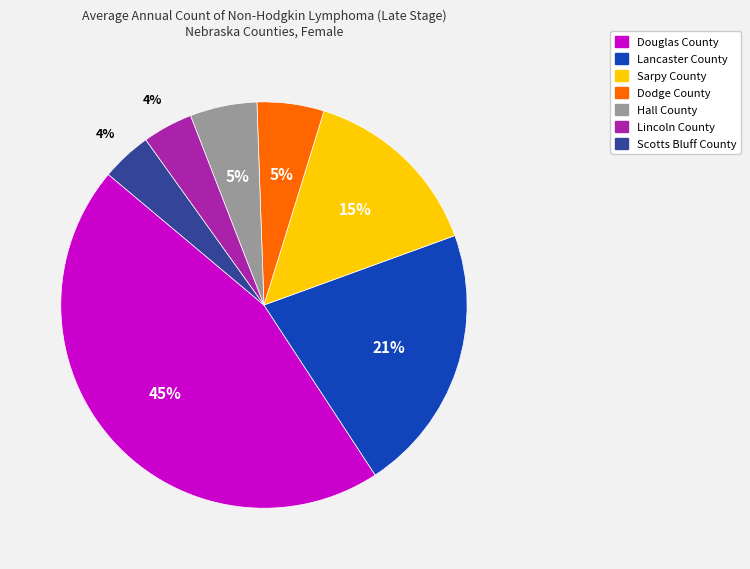

Which category has the biggest portion of the pie?

Douglas County